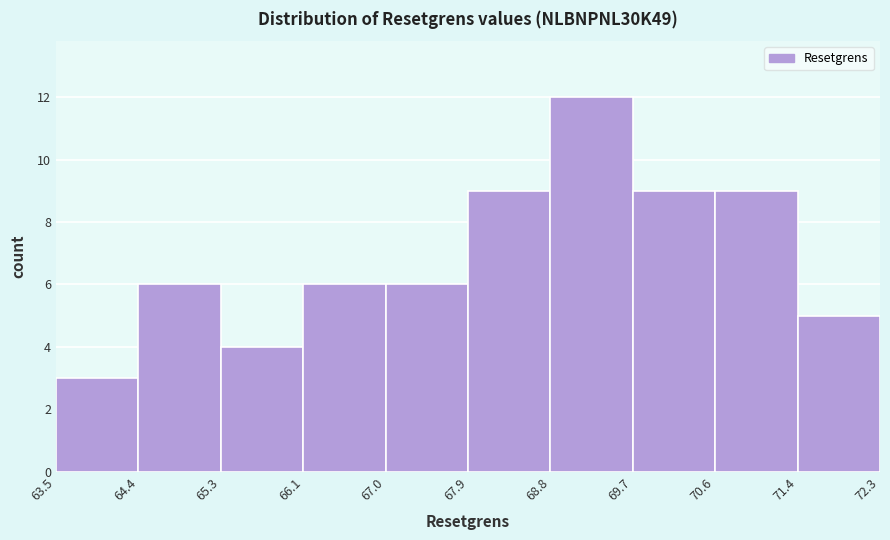

Reading left to right, list every bar in this chart as the range it spans on the x-axis followed by its height. The values are not printed on the chart, so give them approximately, as read against the axis.

63.5 to 64.4: 3
64.4 to 65.3: 6
65.3 to 66.1: 4
66.1 to 67.0: 6
67.0 to 67.9: 6
67.9 to 68.8: 9
68.8 to 69.7: 12
69.7 to 70.6: 9
70.6 to 71.4: 9
71.4 to 72.3: 5